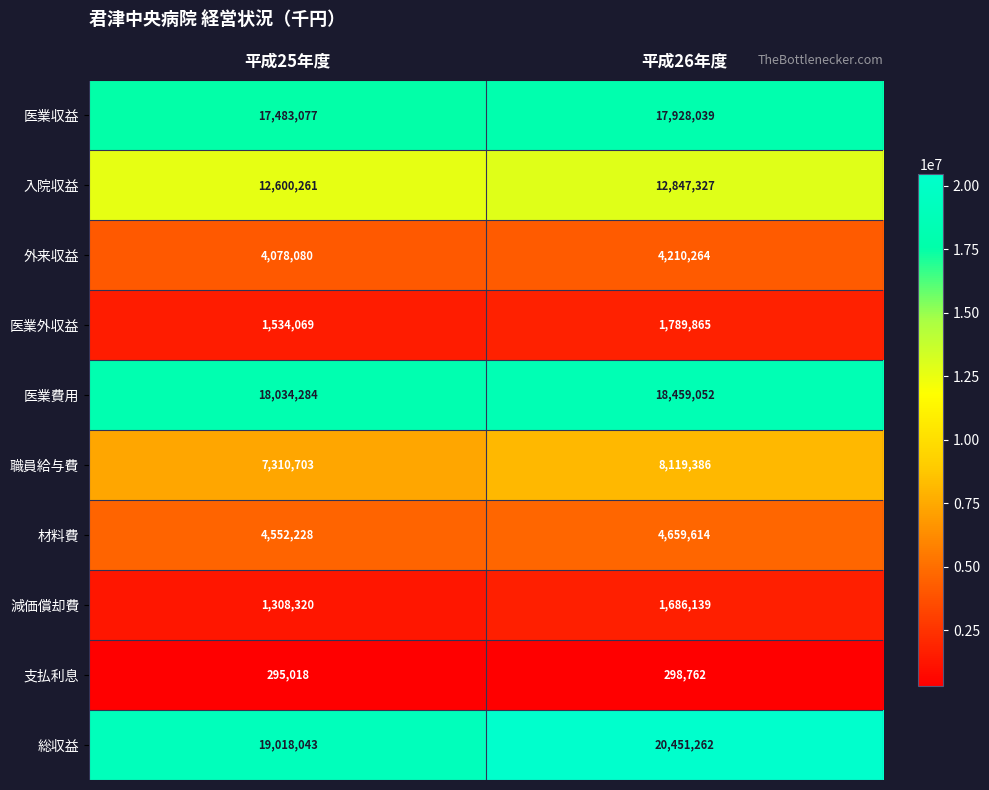

Reading right to left, extract all data points from this chart.

医業収益: 平成26年度=17928039	平成25年度=17483077
入院収益: 平成26年度=12847327	平成25年度=12600261
外来収益: 平成26年度=4210264	平成25年度=4078080
医業外収益: 平成26年度=1789865	平成25年度=1534069
医業費用: 平成26年度=18459052	平成25年度=18034284
職員給与費: 平成26年度=8119386	平成25年度=7310703
材料費: 平成26年度=4659614	平成25年度=4552228
減価償却費: 平成26年度=1686139	平成25年度=1308320
支払利息: 平成26年度=298762	平成25年度=295018
総収益: 平成26年度=20451262	平成25年度=19018043